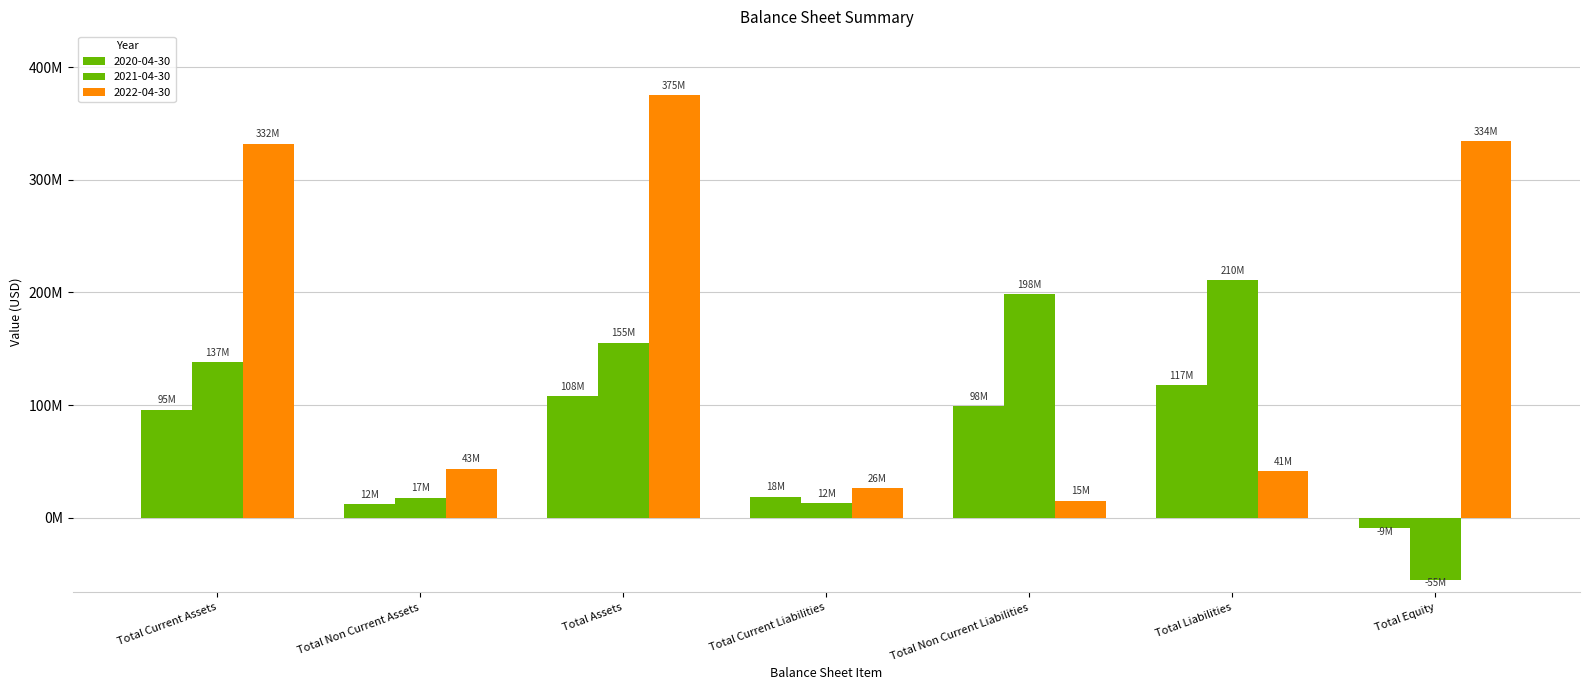

At which label does 2020-04-30 first exceed 95843000?

Total Assets